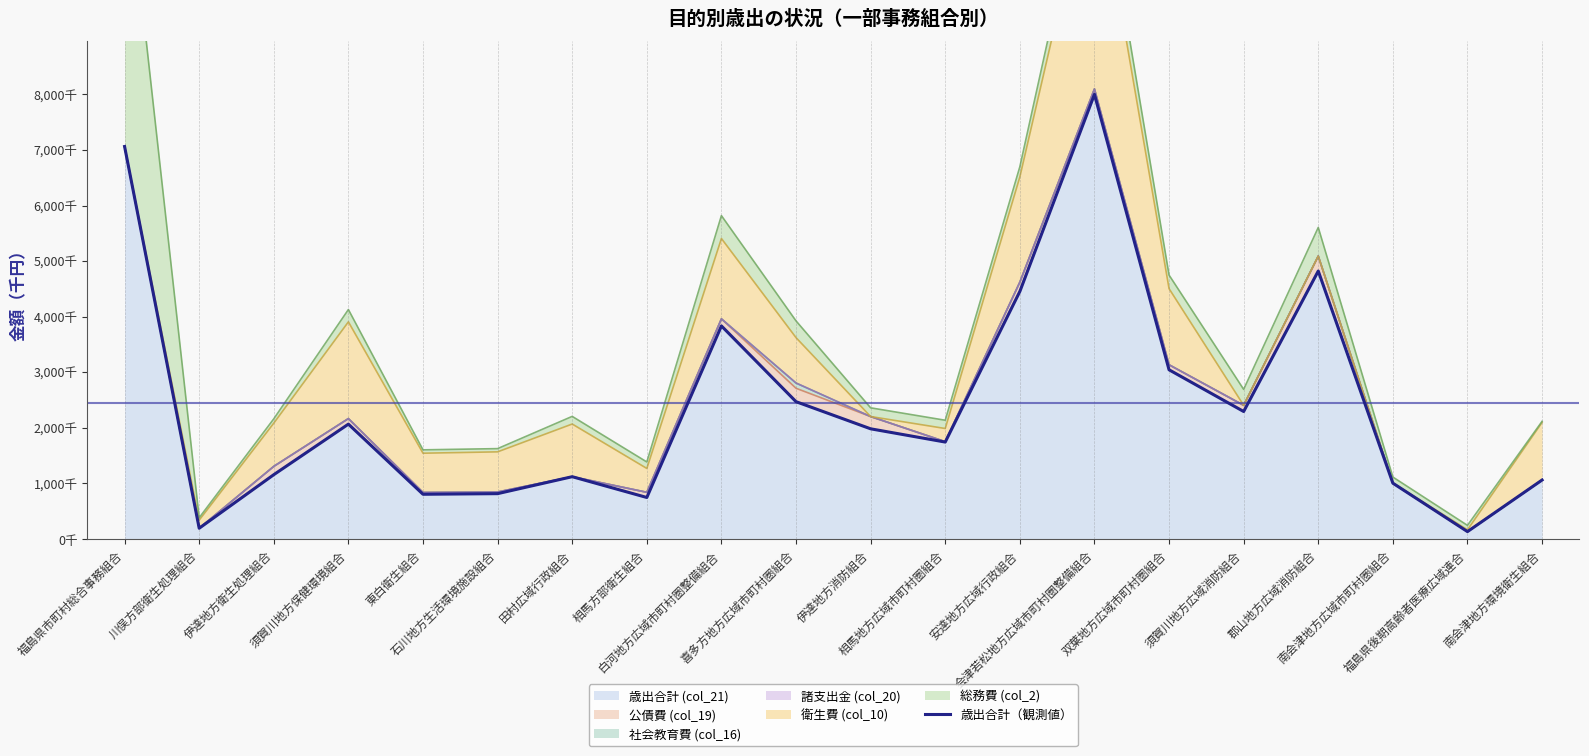

Between 福島県後期高齢者医療広域連合 and 南会津地方環境衛生組合, which is larger?

南会津地方環境衛生組合